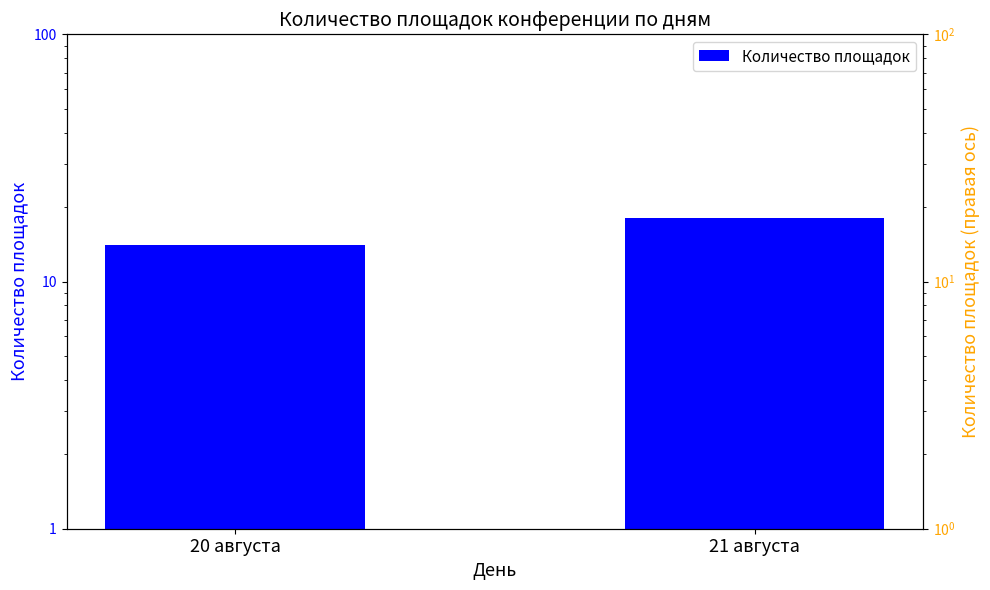

Where is the data nearest to the value 16?

20 августа